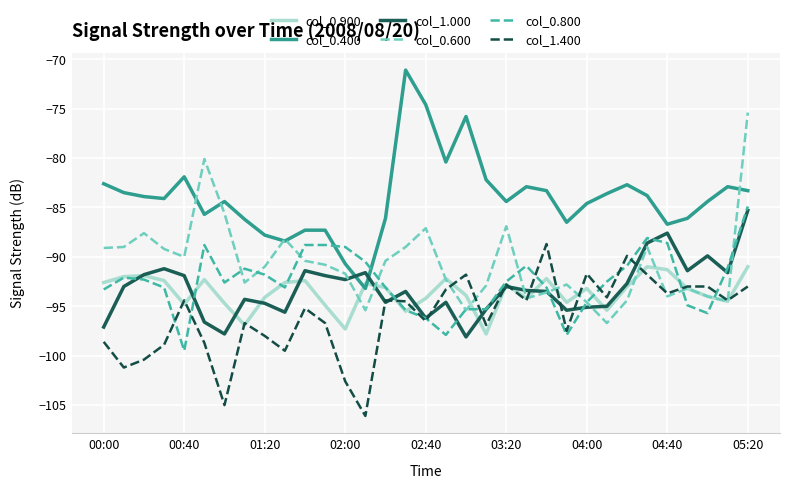

Which series ends up on top after the final intersection of col_0.800 and col_0.600?

col_0.600